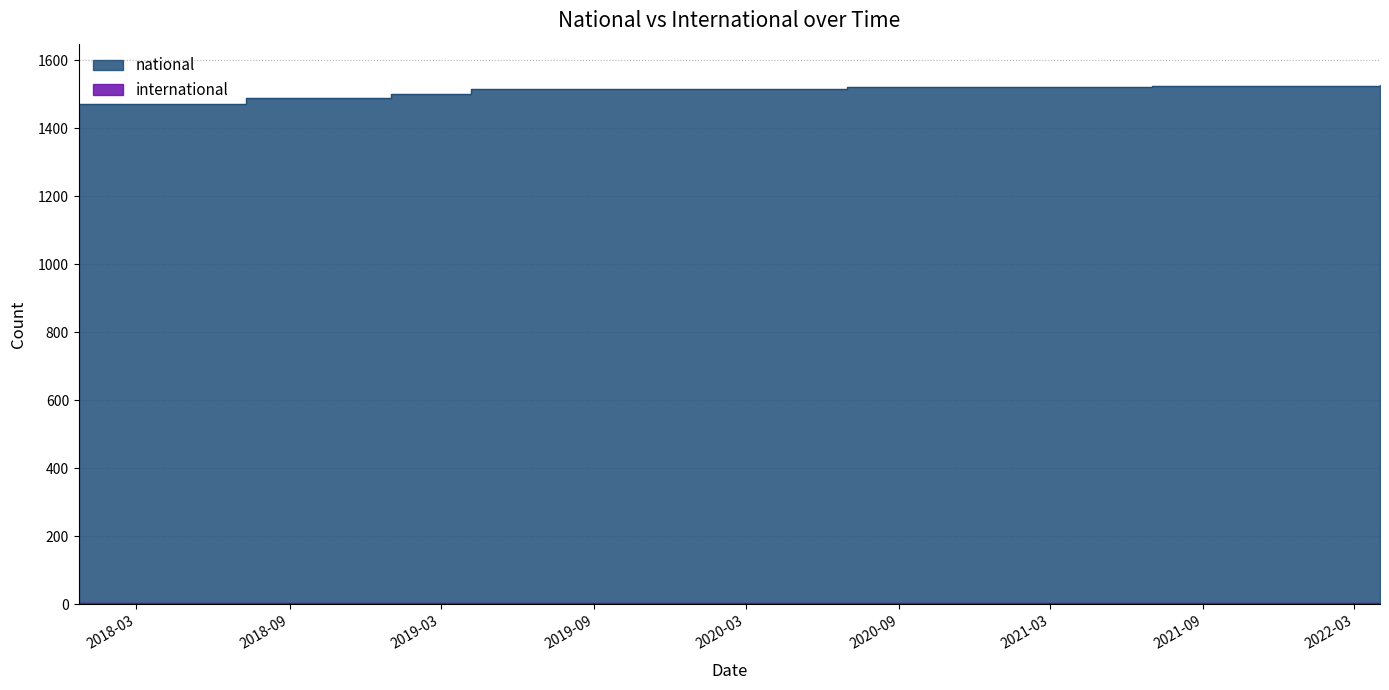

What is the maximum value shown in the chart?

1526